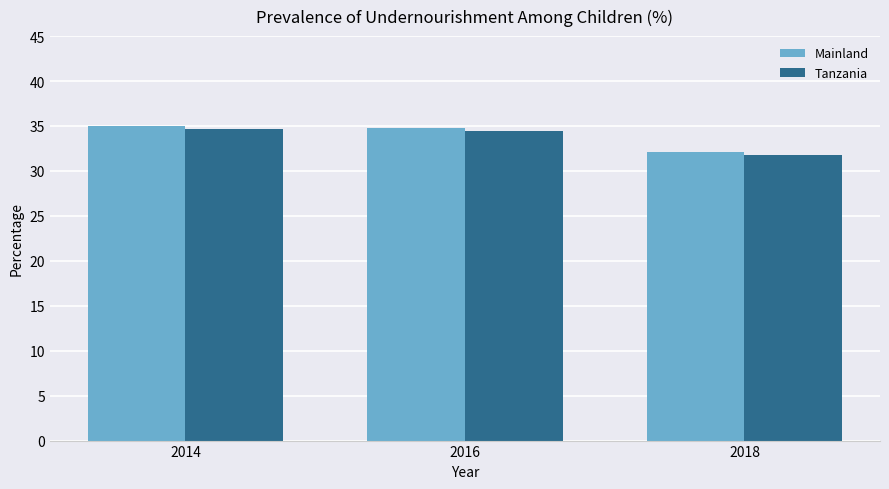

What is the total value across all series at 2014?

69.7